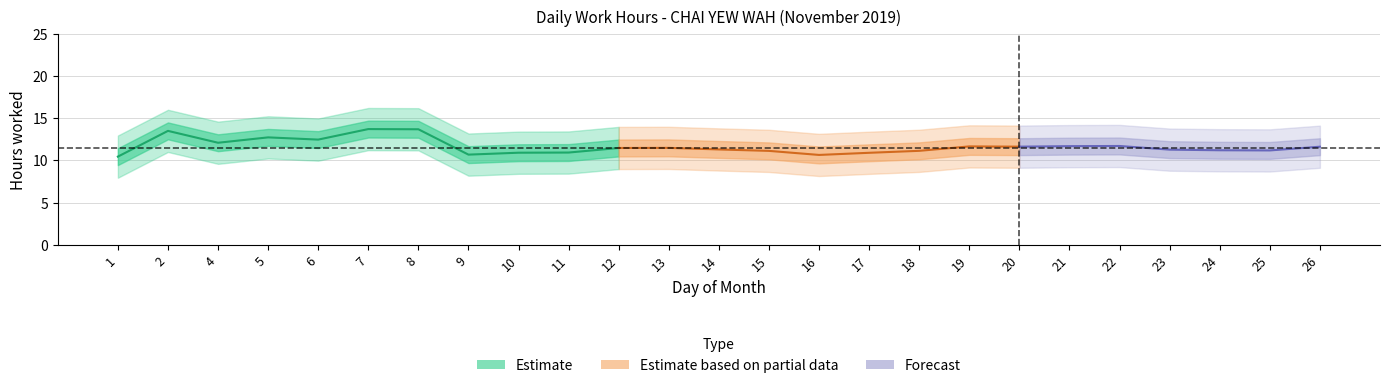

Does the chart have visible grid lines?

Yes